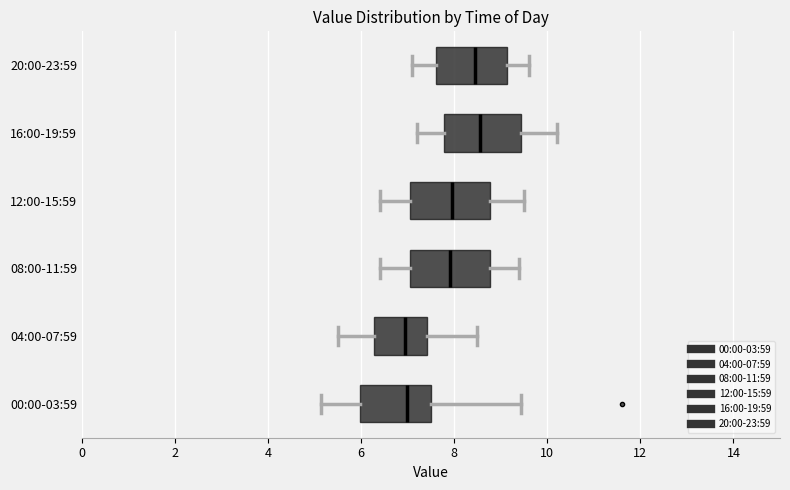

Reading bottom to top, transcribe this box plot: for each box, give where its median line is, the range the box spans, and where its two whiskers end, as read against the x-axis. The values are not printed on the chart, so give them approximately, as read against the axis.

00:00-03:59: median 7.0, box 6.0 to 7.6, whiskers 5.2 to 9.4
04:00-07:59: median 7.0, box 6.2 to 7.4, whiskers 5.6 to 8.6
08:00-11:59: median 8.0, box 7.0 to 8.8, whiskers 6.4 to 9.4
12:00-15:59: median 8.0, box 7.0 to 8.8, whiskers 6.4 to 9.6
16:00-19:59: median 8.6, box 7.8 to 9.4, whiskers 7.2 to 10.2
20:00-23:59: median 8.4, box 7.6 to 9.2, whiskers 7.2 to 9.6